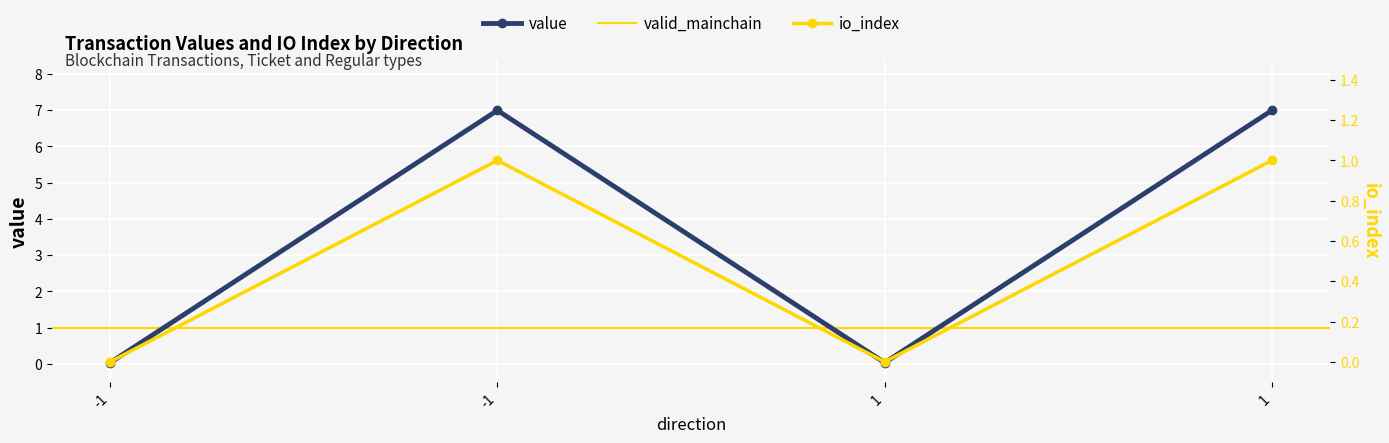

How many data points in value are above 6?

2